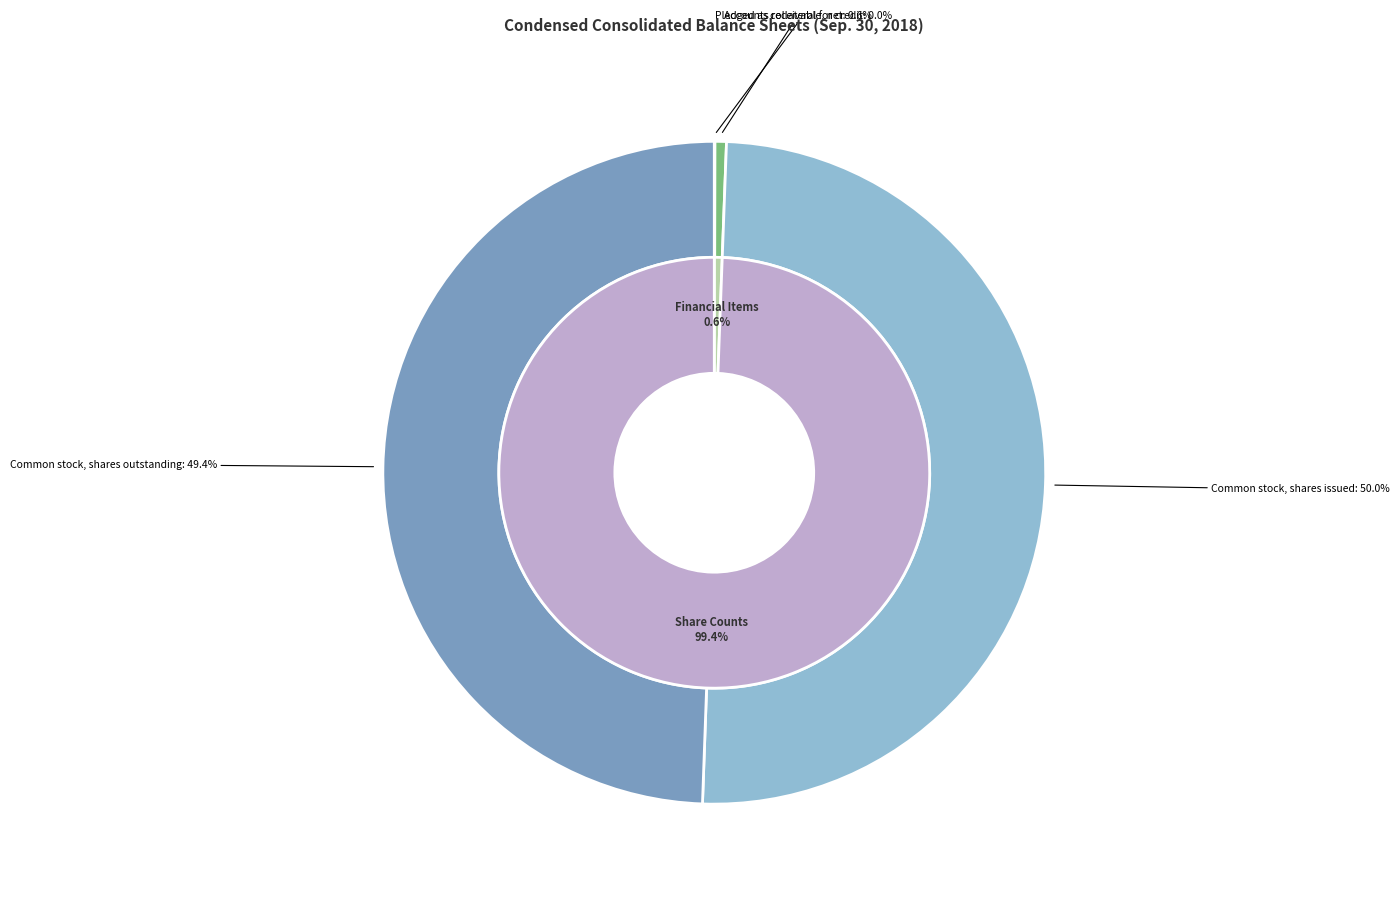

How many segments does this pie chart have?

4